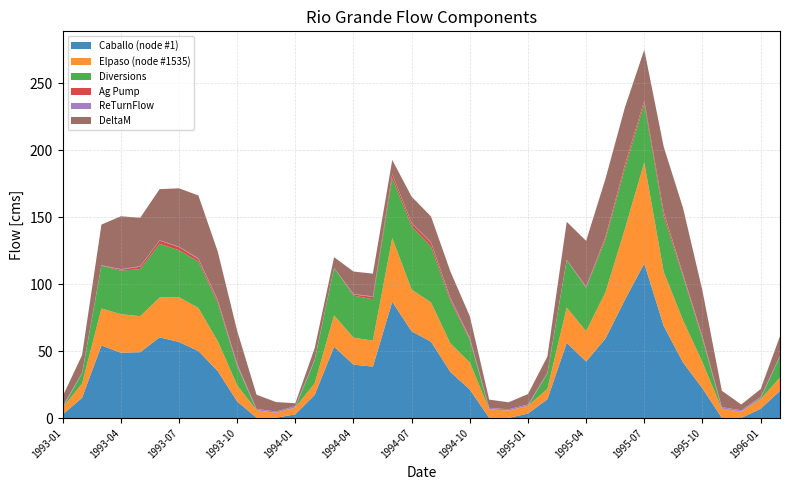

Reading left to right, list all the values displayed in this chart.

Caballo (node #1): 1993-01=2.7	1993-02=15.1	1993-03=54.2	1993-04=48.8	1993-05=49.2	1993-06=60.3	1993-07=56.8	1993-08=50.1	1993-09=35.1	1993-10=12.4	1993-11=0.3	1993-12=0.3	1994-01=2.8	1994-02=17.3	1994-03=53.3	1994-04=39.9	1994-05=38.4	1994-06=86.8	1994-07=64.7	1994-08=57.0	1994-09=34.4	1994-10=21.3	1994-11=0.2	1994-12=0.1	1995-01=3.4	1995-02=14.0	1995-03=56.2	1995-04=42.2	1995-05=59.5	1995-06=88.3	1995-07=115.4	1995-08=68.8	1995-09=41.5	1995-10=22.2	1995-11=0.2	1995-12=0.1	1996-01=7.0	1996-02=20.3
Elpaso (node #1535): 1993-01=5.1	1993-02=10.7	1993-03=27.6	1993-04=28.7	1993-05=26.9	1993-06=29.7	1993-07=33.4	1993-08=32.1	1993-09=22.3	1993-10=12.1	1993-11=5.6	1993-12=3.7	1994-01=5.1	1994-02=8.7	1994-03=23.4	1994-04=20.1	1994-05=19.4	1994-06=47.6	1994-07=31.1	1994-08=29.3	1994-09=21.3	1994-10=20.2	1994-11=6.3	1994-12=5.5	1995-01=5.8	1995-02=7.8	1995-03=26.3	1995-04=22.7	1995-05=34.5	1995-06=52.9	1995-07=75.4	1995-08=40.4	1995-09=31.5	1995-10=19.5	1995-11=6.6	1995-12=4.7	1996-01=7.1	1996-02=9.9
Diversions: 1993-01=0.0	1993-02=7.4	1993-03=32.0	1993-04=32.5	1993-05=35.1	1993-06=40.1	1993-07=35.0	1993-08=34.7	1993-09=28.5	1993-10=14.2	1993-11=0.0	1993-12=0.0	1994-01=0.0	1994-02=17.2	1994-03=35.1	1994-04=31.4	1994-05=30.9	1994-06=44.7	1994-07=47.2	1994-08=41.6	1994-09=31.7	1994-10=16.7	1994-11=0.1	1994-12=0.0	1995-01=0.0	1995-02=11.4	1995-03=35.3	1995-04=32.3	1995-05=39.2	1995-06=45.2	1995-07=43.8	1995-08=41.5	1995-09=32.5	1995-10=17.2	1995-11=0.0	1995-12=0.0	1996-01=0.6	1996-02=15.8
Ag Pump: 1993-01=0.0	1993-02=0.0	1993-03=0.1	1993-04=0.8	1993-05=1.8	1993-06=2.4	1993-07=2.4	1993-08=1.8	1993-09=1.7	1993-10=0.8	1993-11=0.0	1993-12=0.0	1994-01=0.0	1994-02=0.0	1994-03=0.1	1994-04=0.8	1994-05=1.7	1994-06=2.9	1994-07=2.2	1994-08=2.9	1994-09=1.7	1994-10=1.0	1994-11=0.1	1994-12=0.0	1995-01=0.0	1995-02=0.0	1995-03=0.1	1995-04=0.6	1995-05=1.7	1995-06=2.4	1995-07=2.3	1995-08=2.9	1995-09=1.3	1995-10=1.2	1995-11=0.3	1995-12=0.0	1996-01=0.0	1996-02=0.0
ReTurnFlow: 1993-01=1.0	1993-02=0.5	1993-03=0.2	1993-04=0.4	1993-05=0.4	1993-06=0.2	1993-07=0.3	1993-08=0.5	1993-09=0.5	1993-10=1.0	1993-11=1.0	1993-12=1.0	1994-01=1.0	1994-02=0.6	1994-03=0.2	1994-04=0.4	1994-05=0.4	1994-06=0.1	1994-07=0.3	1994-08=0.3	1994-09=0.6	1994-10=0.9	1994-11=1.0	1994-12=1.0	1995-01=1.0	1995-02=0.5	1995-03=0.2	1995-04=0.4	1995-05=0.4	1995-06=0.2	1995-07=0.1	1995-08=0.3	1995-09=0.7	1995-10=0.8	1995-11=1.0	1995-12=1.0	1996-01=1.0	1996-02=0.4
DeltaM: 1993-01=7.4	1993-02=13.2	1993-03=30.3	1993-04=39.4	1993-05=36.2	1993-06=38.1	1993-07=43.5	1993-08=47.0	1993-09=36.1	1993-10=24.6	1993-11=10.6	1993-12=7.1	1994-01=2.1	1994-02=8.5	1994-03=7.9	1994-04=16.7	1994-05=17.0	1994-06=10.5	1994-07=19.7	1994-08=19.3	1994-09=19.7	1994-10=15.9	1994-11=6.1	1994-12=5.2	1995-01=7.8	1995-02=12.1	1995-03=28.4	1995-04=34.0	1995-05=43.4	1995-06=42.8	1995-07=37.9	1995-08=48.7	1995-09=49.2	1995-10=34.1	1995-11=12.3	1995-12=4.3	1996-01=5.9	1996-02=14.7